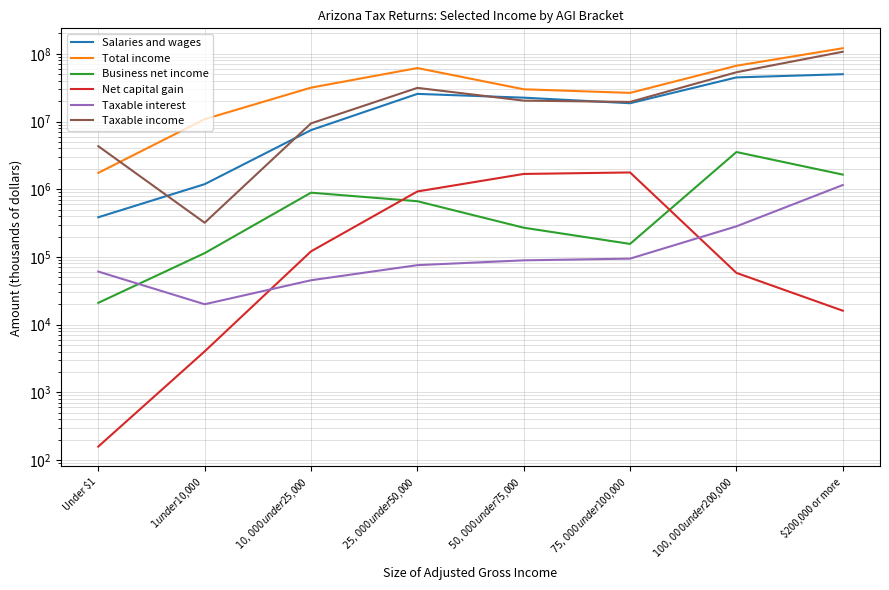

Which series has the largest total across all categories?

Total income